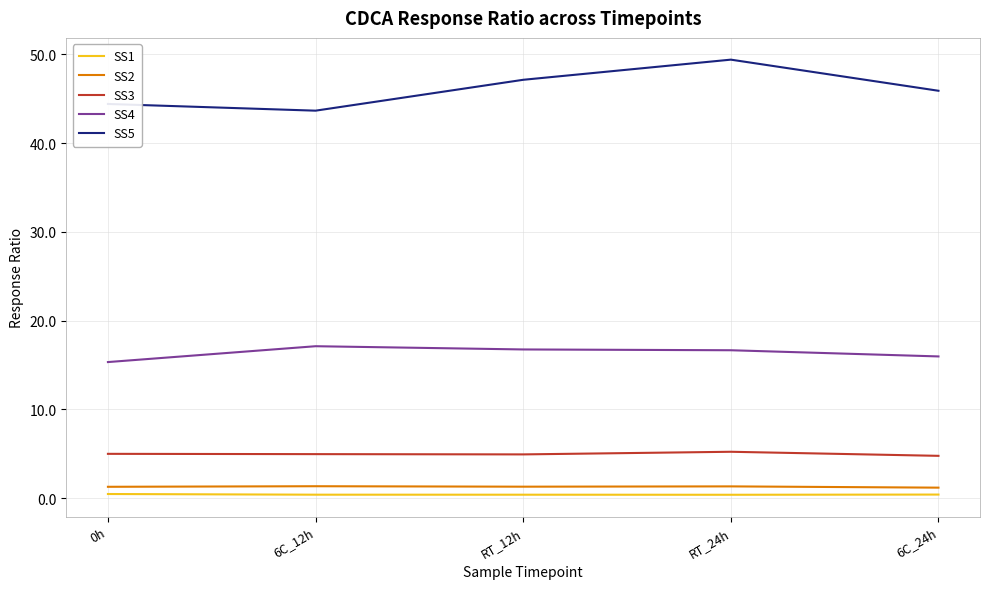

True or false: SS5 has more than 1 interior local peaks.

False